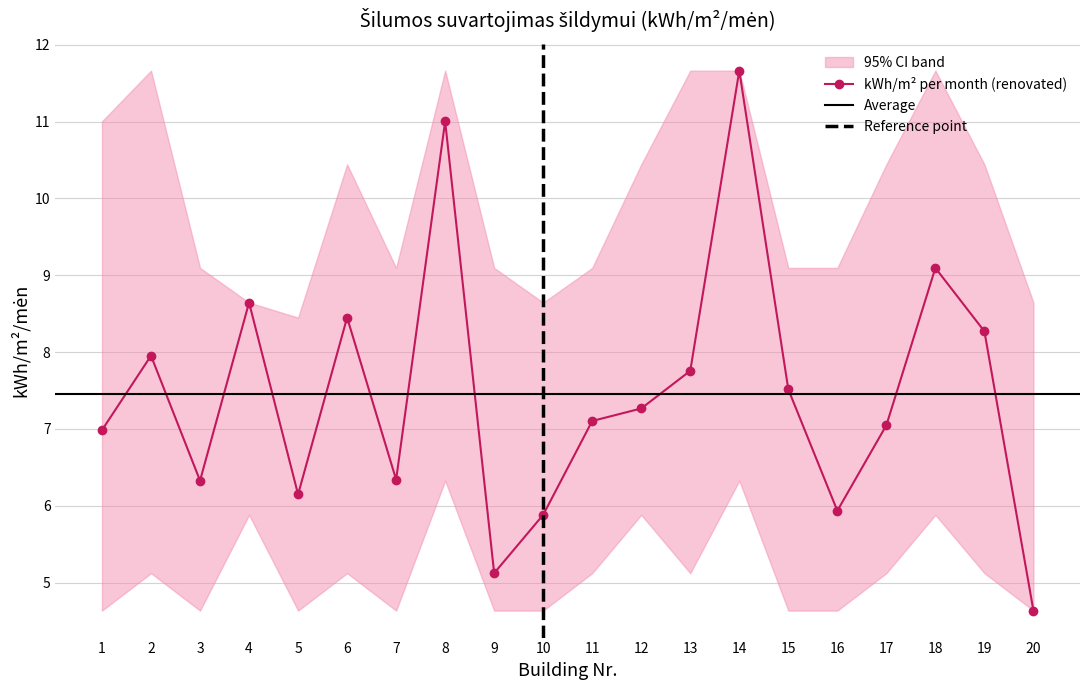

How many categories are shown in the chart?

20